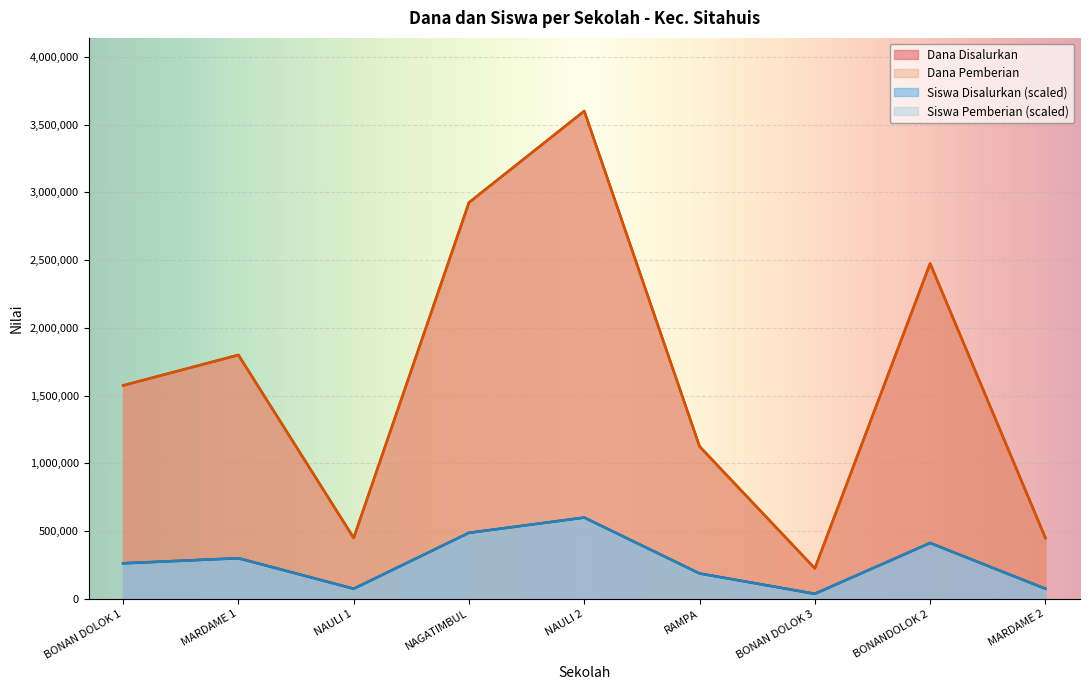

What is the minimum value shown in the chart?

37500